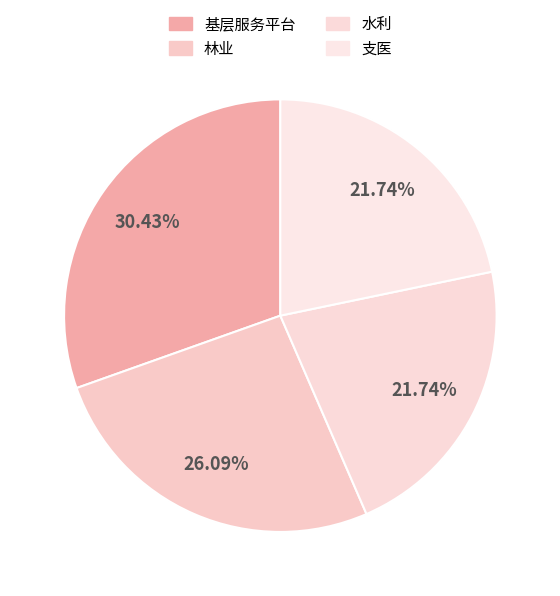

To the nearest percent, what portion does 林业 represent?

26%